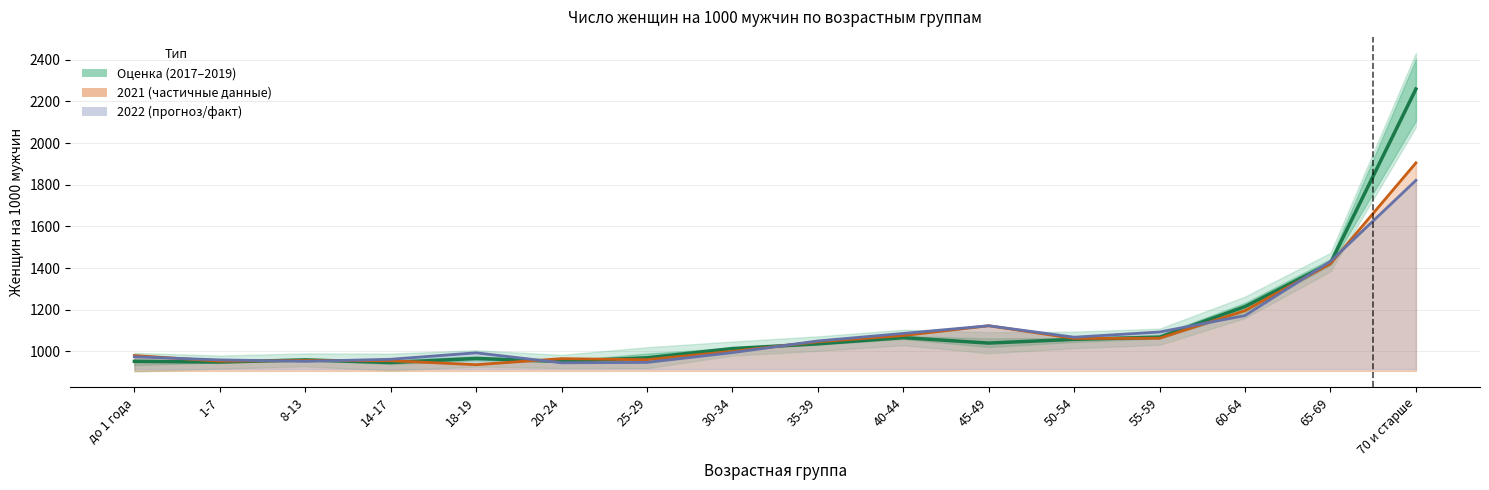

Between 65-69 and 18-19, which is larger?

65-69